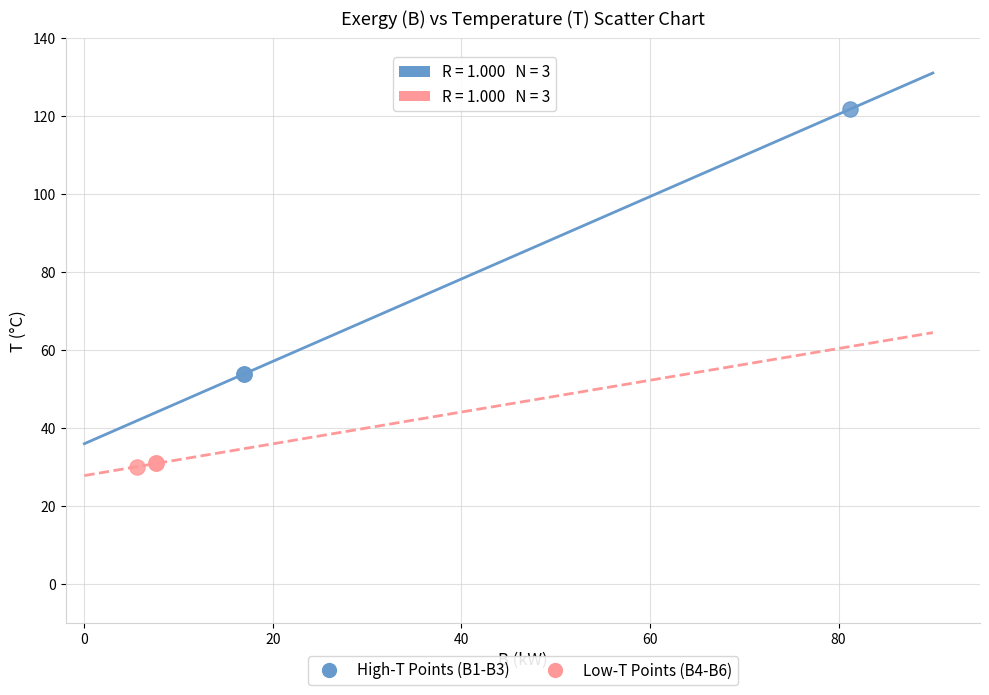

Which series reaches the minimum Y coordinate?

Low-T Points (B4-B6)